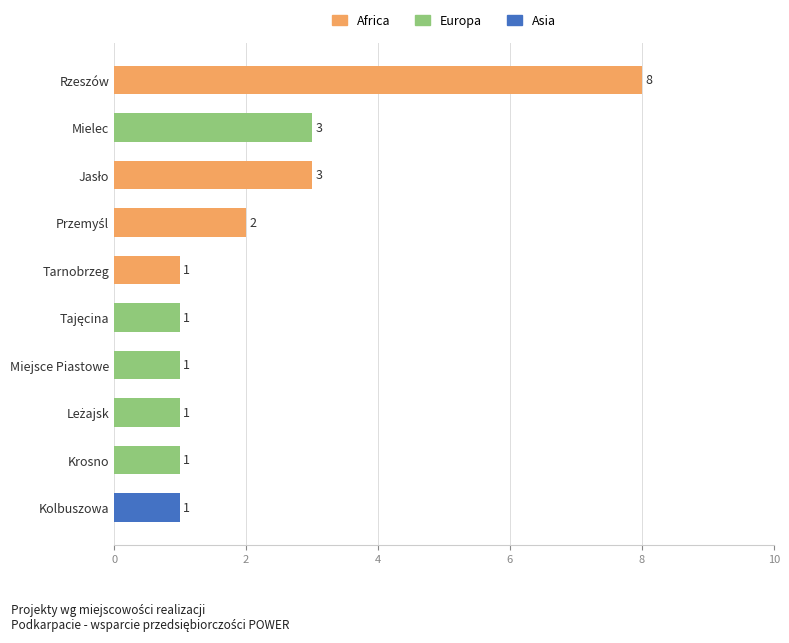

What is the label of the 7th bar from the top?

Miejsce Piastowe